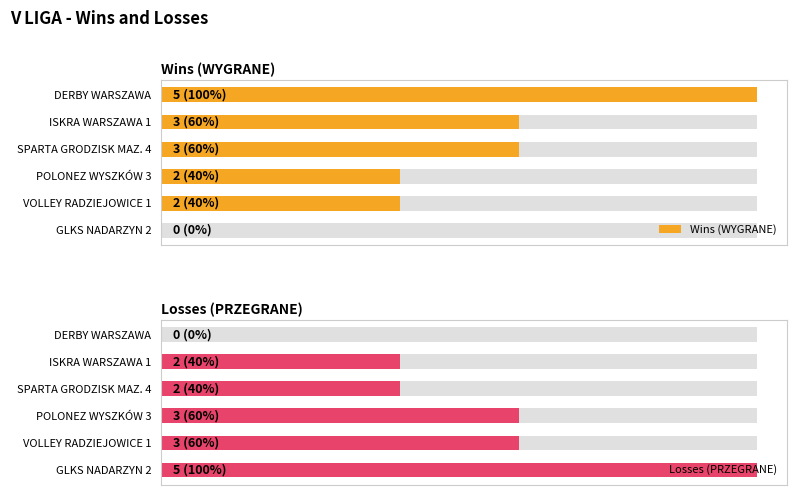

What is the sum of all Wins (WYGRANE) values?

15